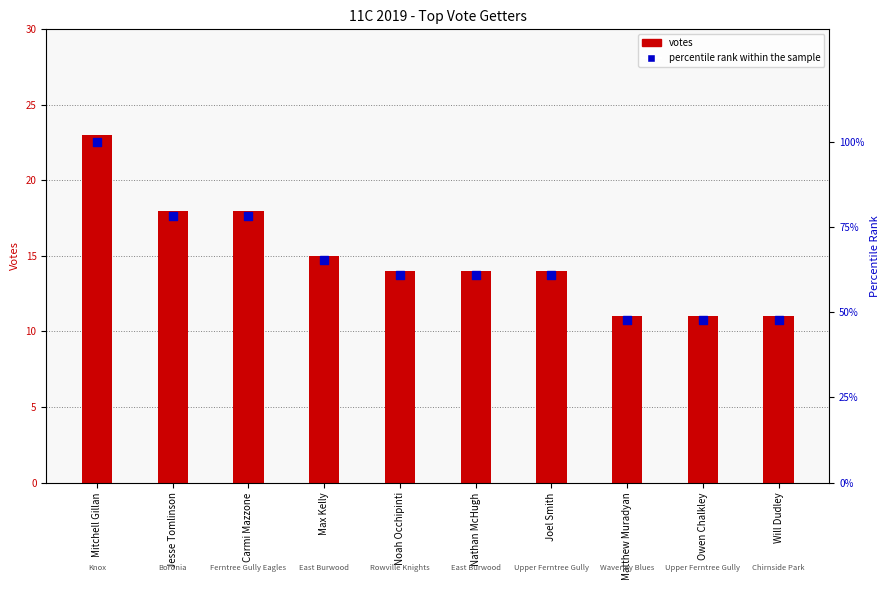

Which series has the largest Y range (max minus min)?

Percentile rank within sample